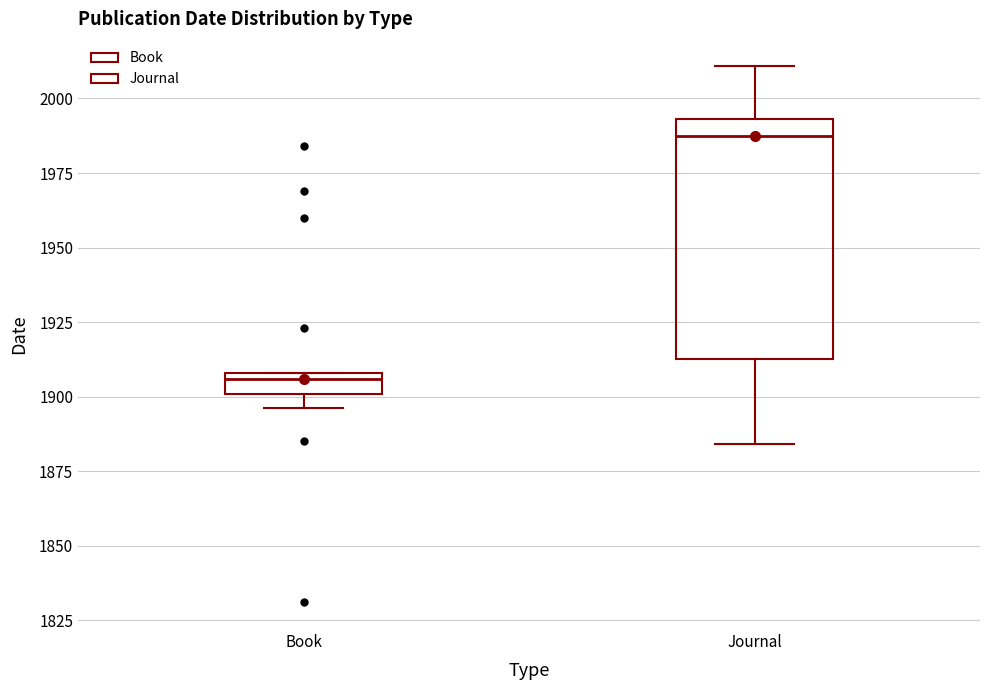

Which box is the tallest, from its lower edge to its upper edge?

Journal